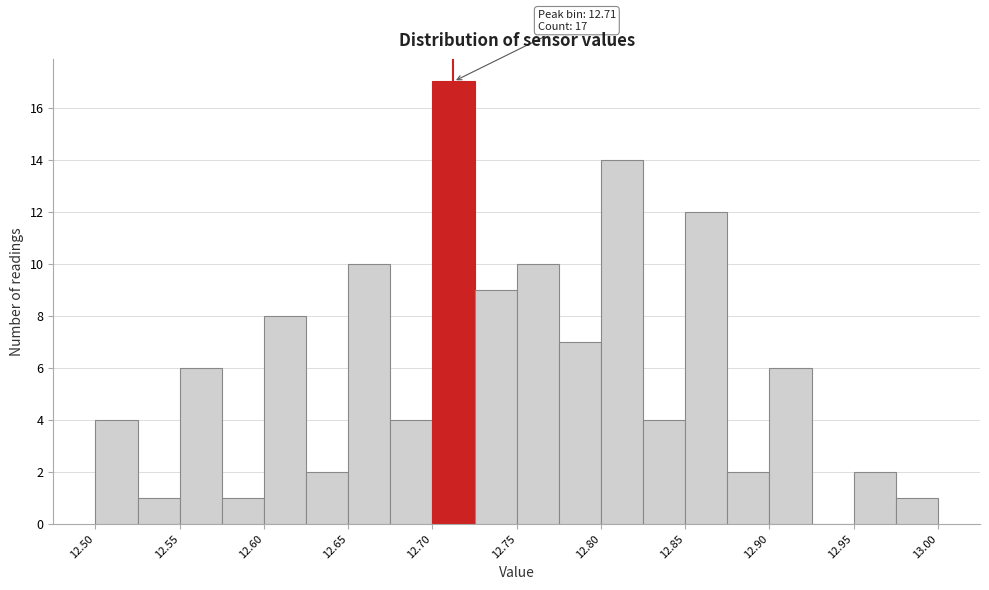

Which range on the x-axis has the tallest bar?

12.700 to 12.725